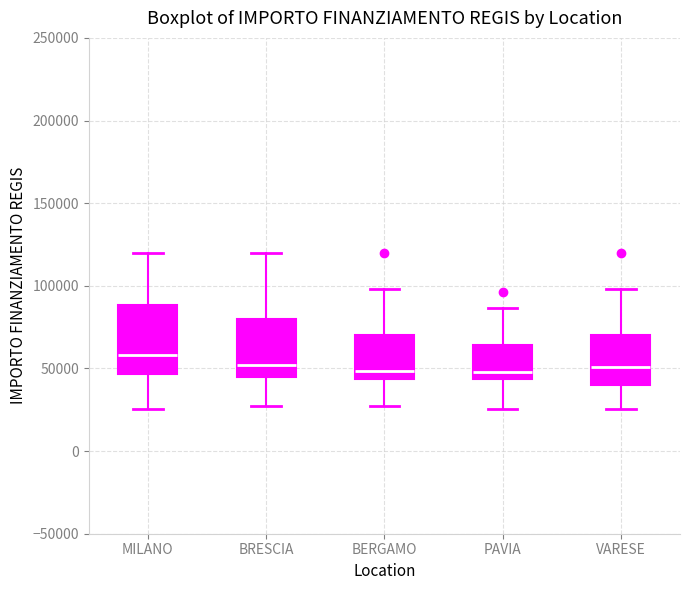

Comparing the boxes themselves (not the whiskers), which one is the tallest?

MILANO